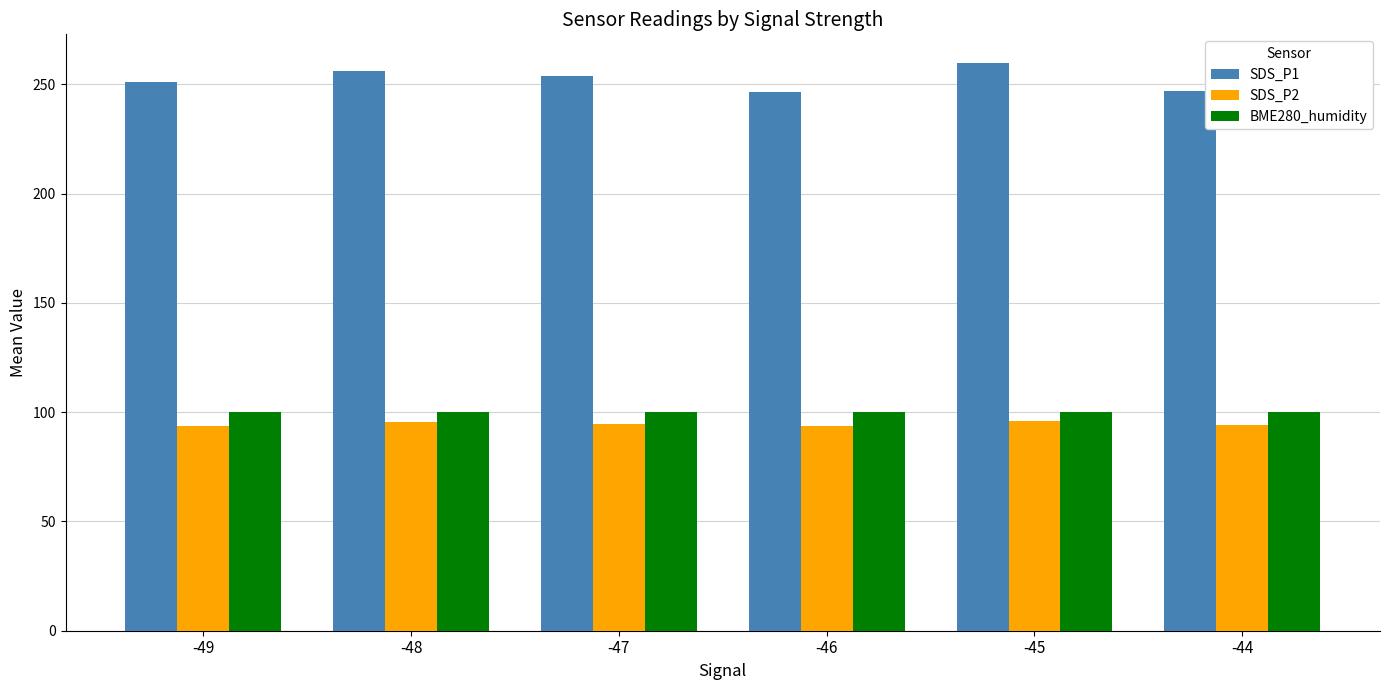

What are all the series names shown in the legend?

SDS_P1, SDS_P2, BME280_humidity